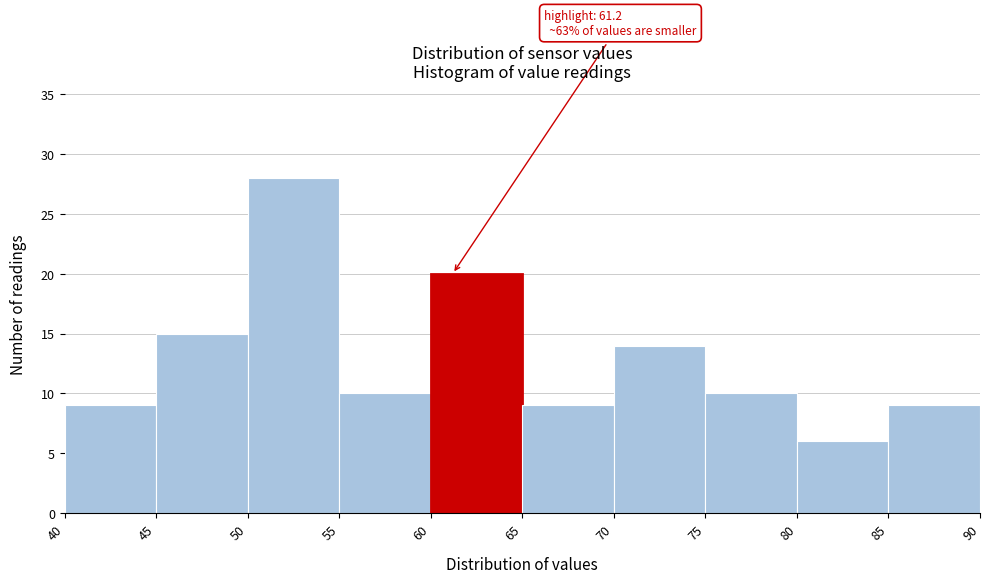

Over which range of the x-axis is the bar tallest?

50 to 55